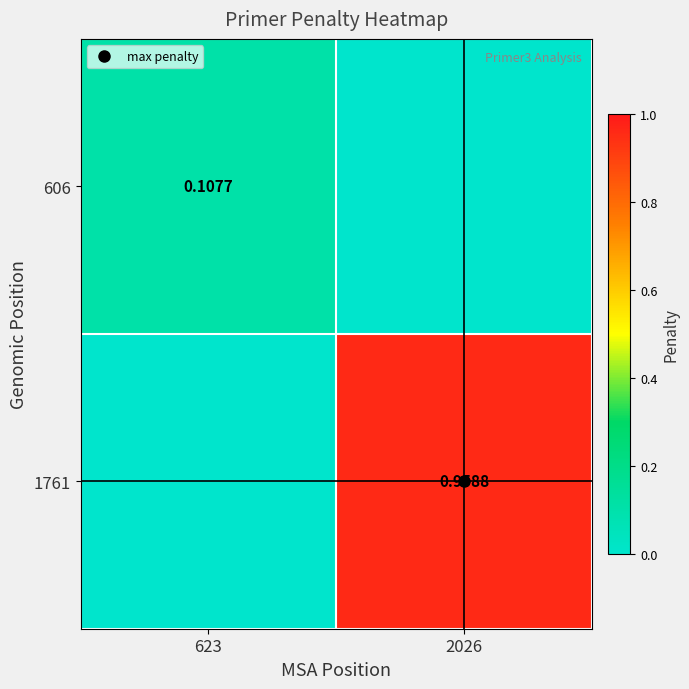

How many data points does each series have?

2